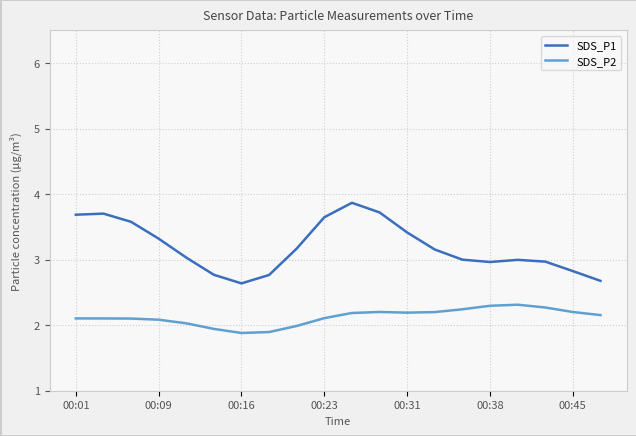

What is the difference between the second highest and second lowest values in the SDS_P2 series?

0.4